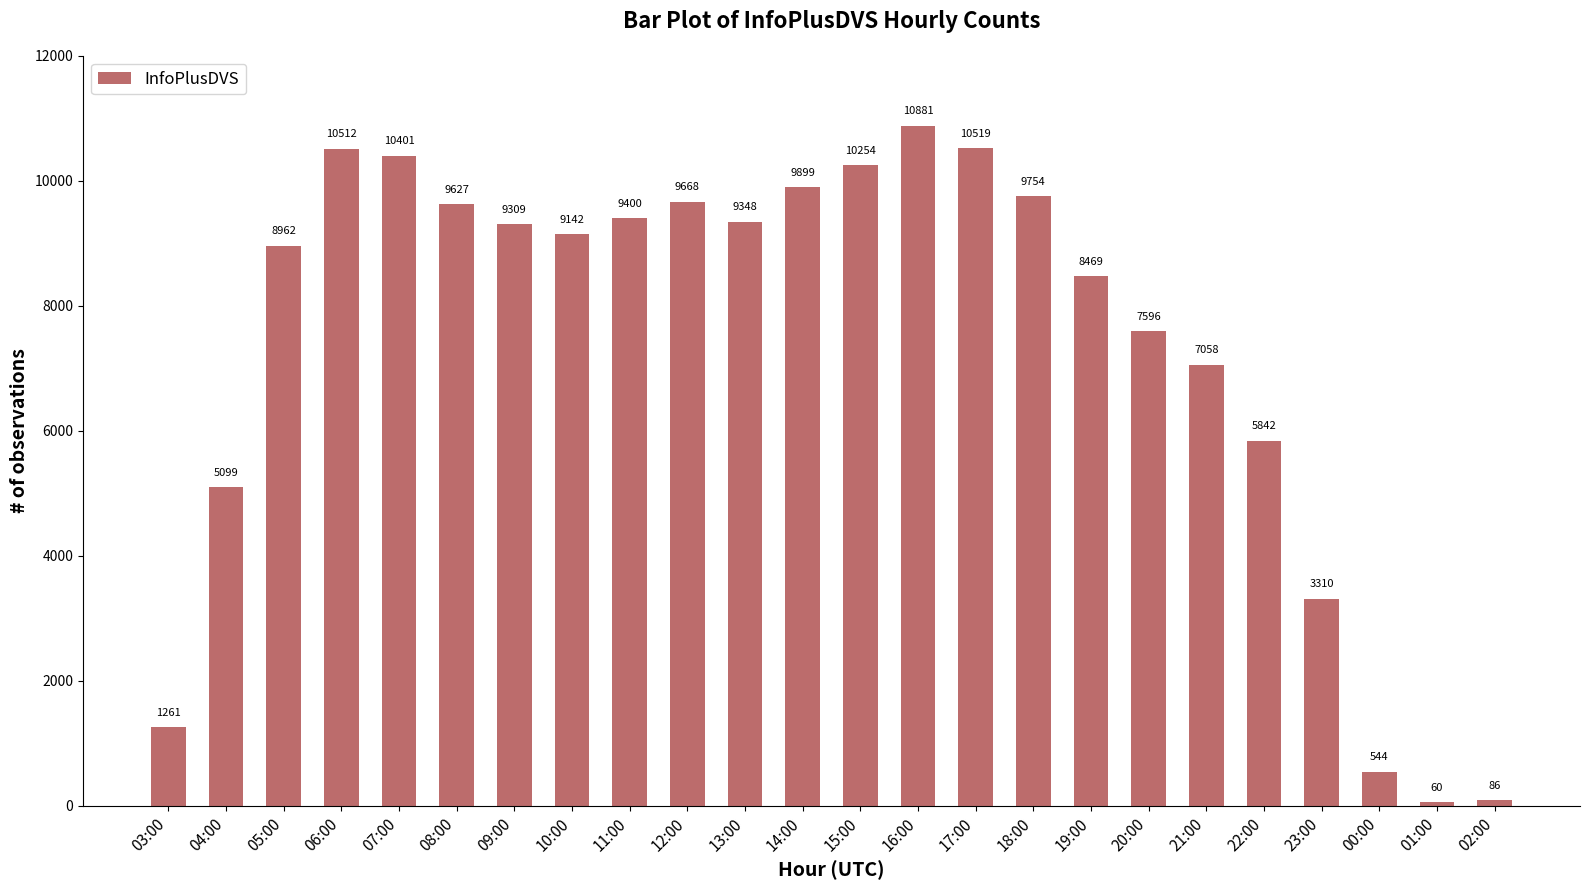

At which label does the data first exceed 9309?

06:00